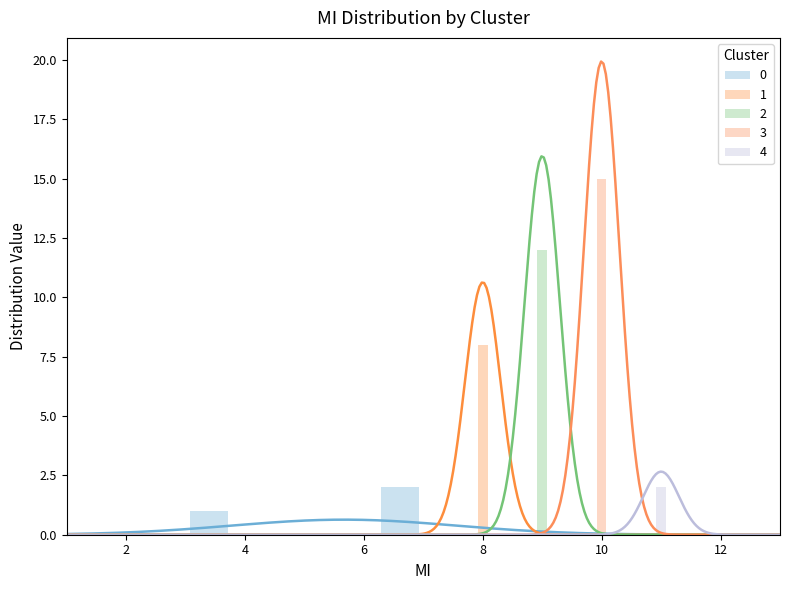

How many groups of bars are there?

5